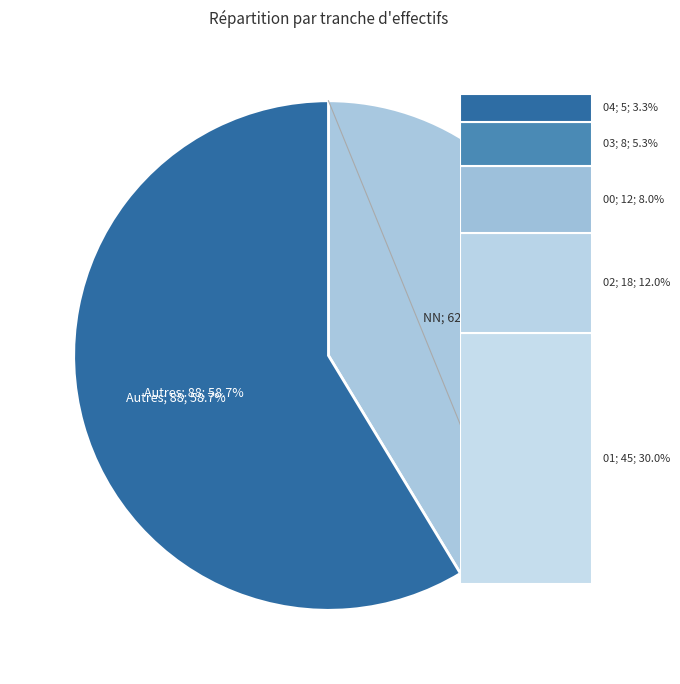

True or false: 00 accounts for 8% of the total.

True